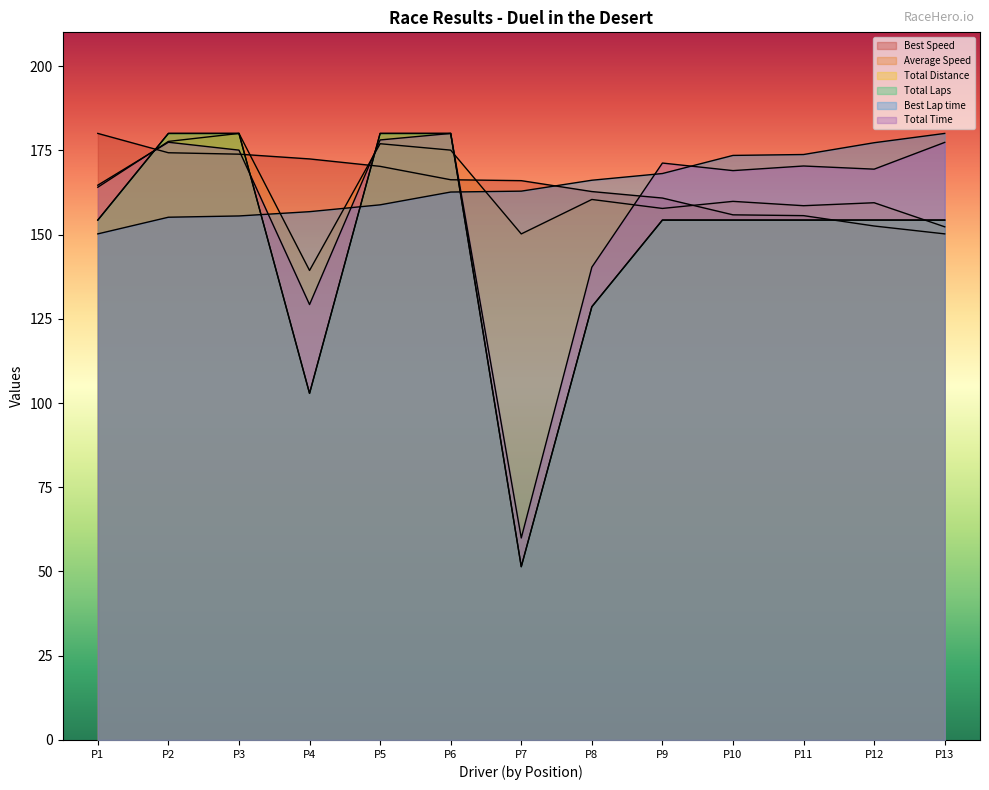

Where does the Best Speed series first go above 165?

P1